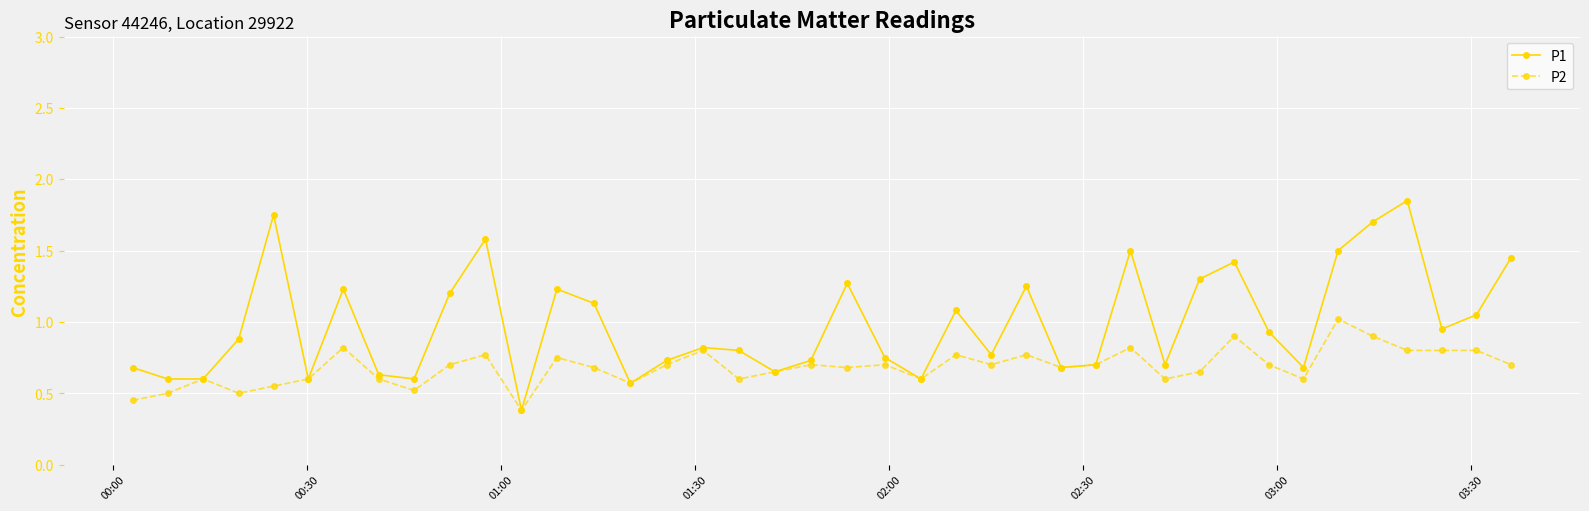

Which series has the widest spread of values?

P1